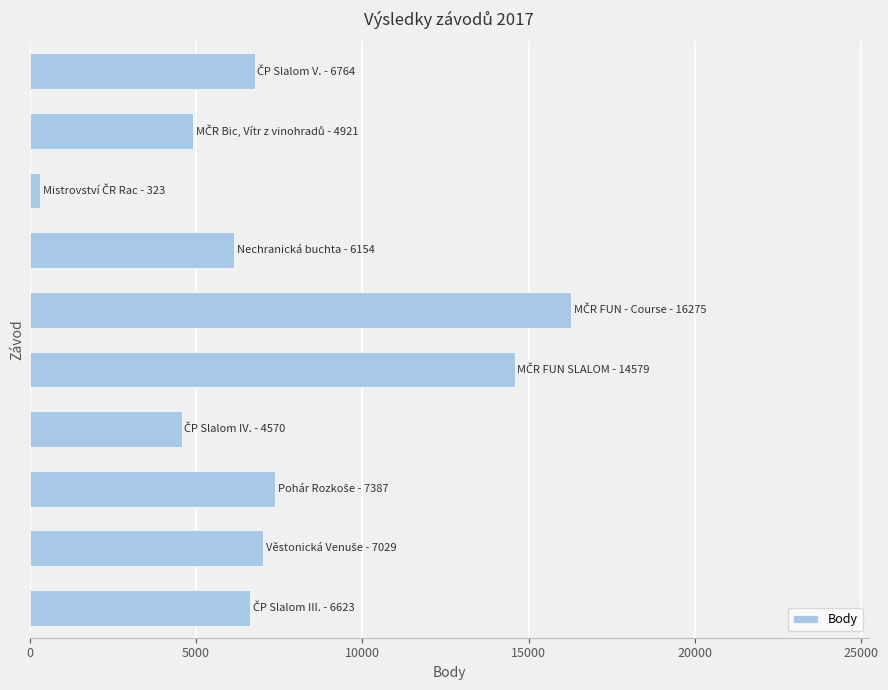

Count the number of categories in the chart.

10